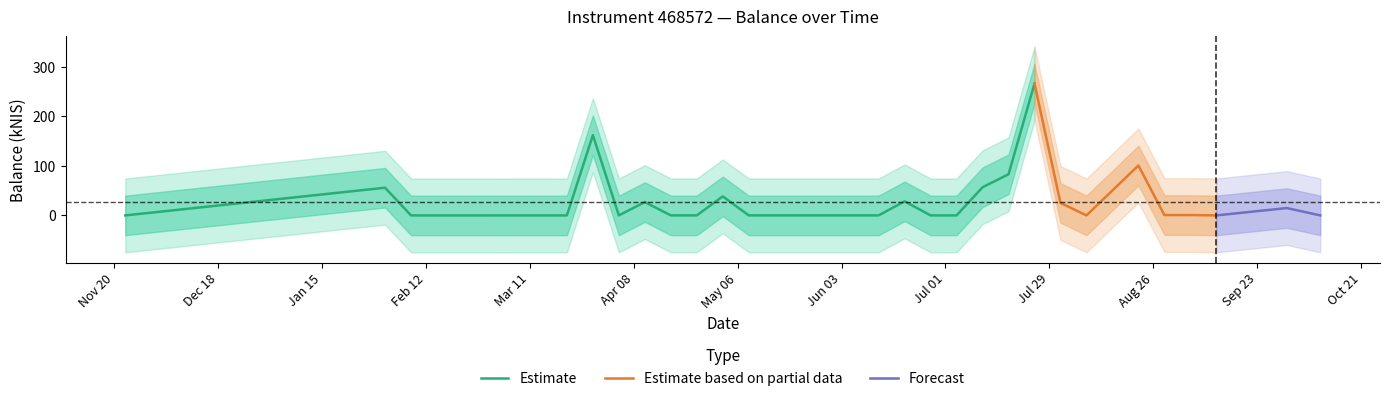

Where is the first local maximum?

2024-02-01